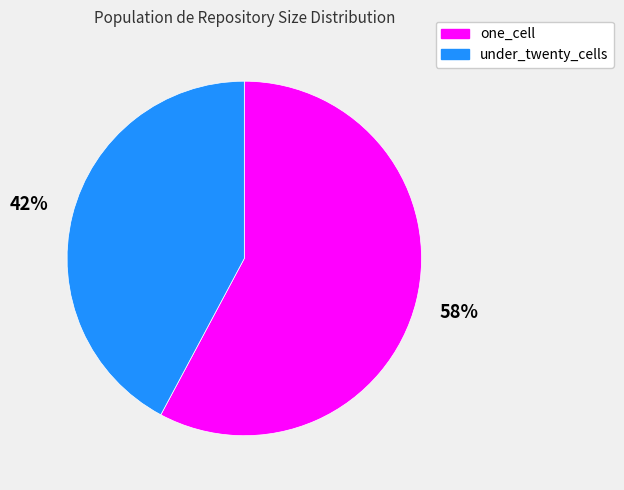

Combined, do under_twenty_cells and one_cell account for over 50%?

Yes